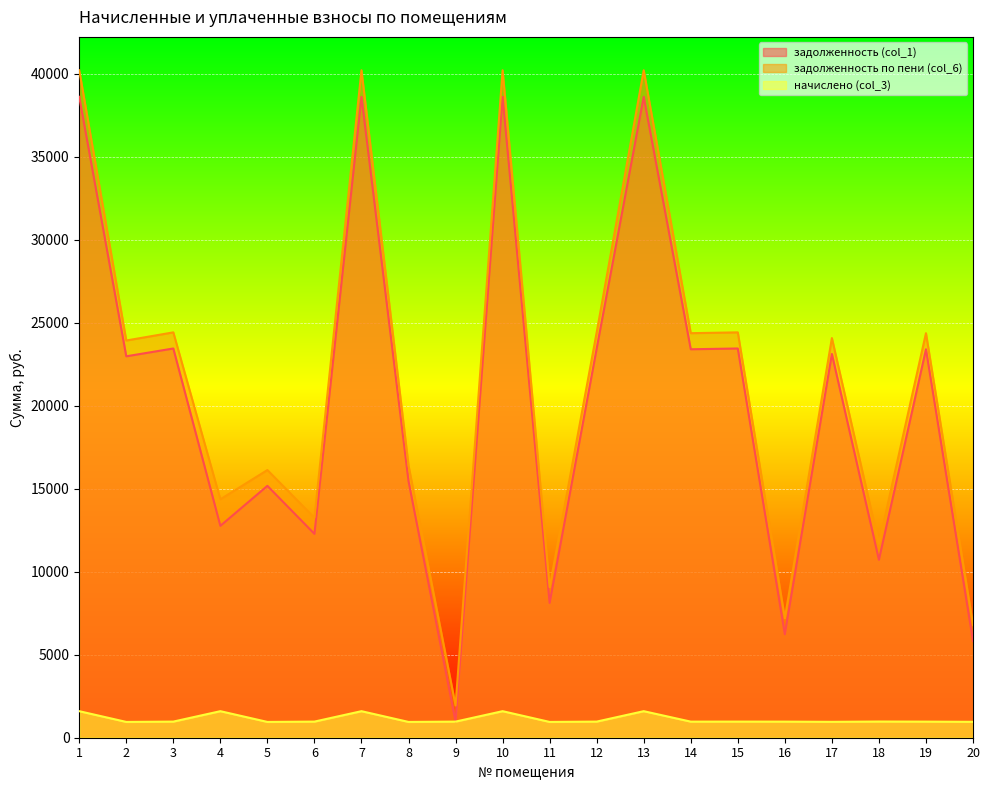

What is the value of the задолженность по пени (col_6) point at the 1st from the left?

40211.2